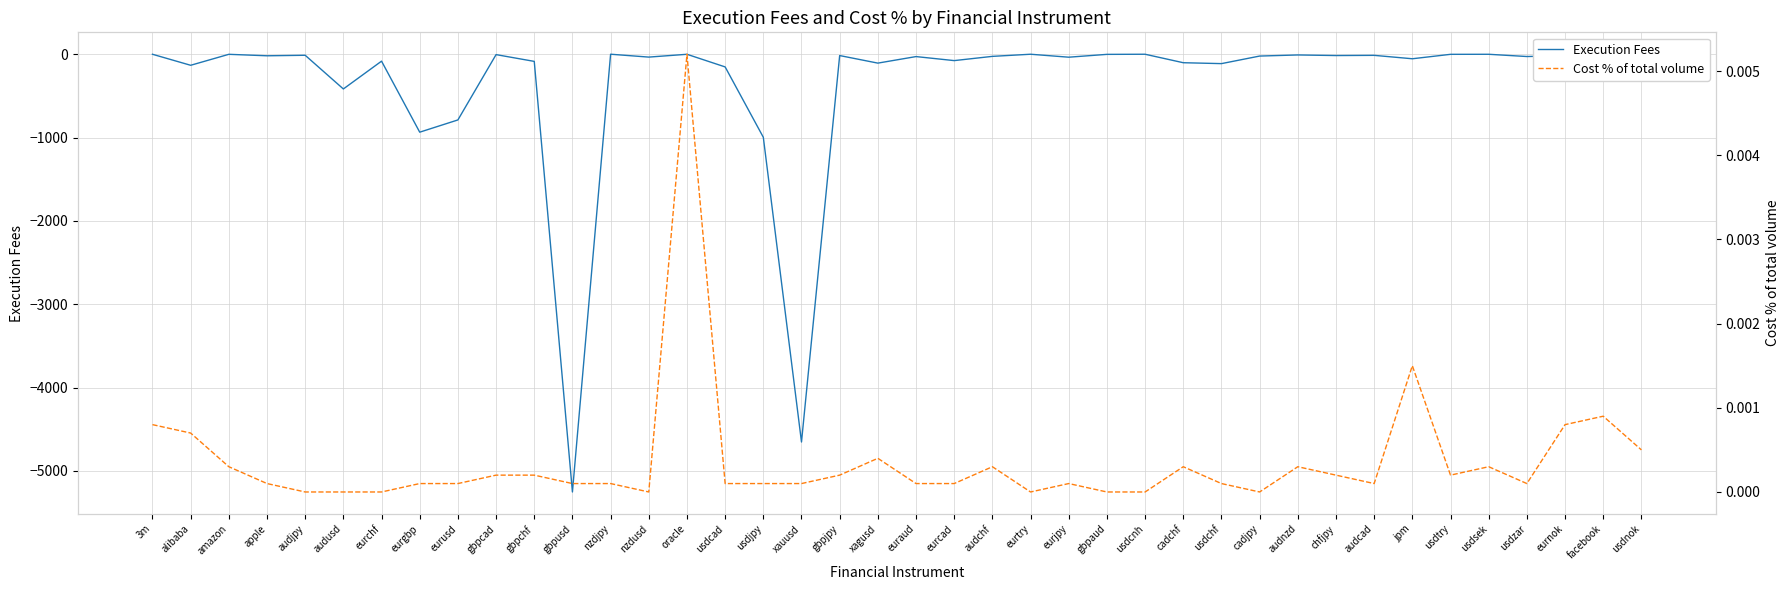

The Execution Fees series shows -2.1 at usdtry. True or false?

False